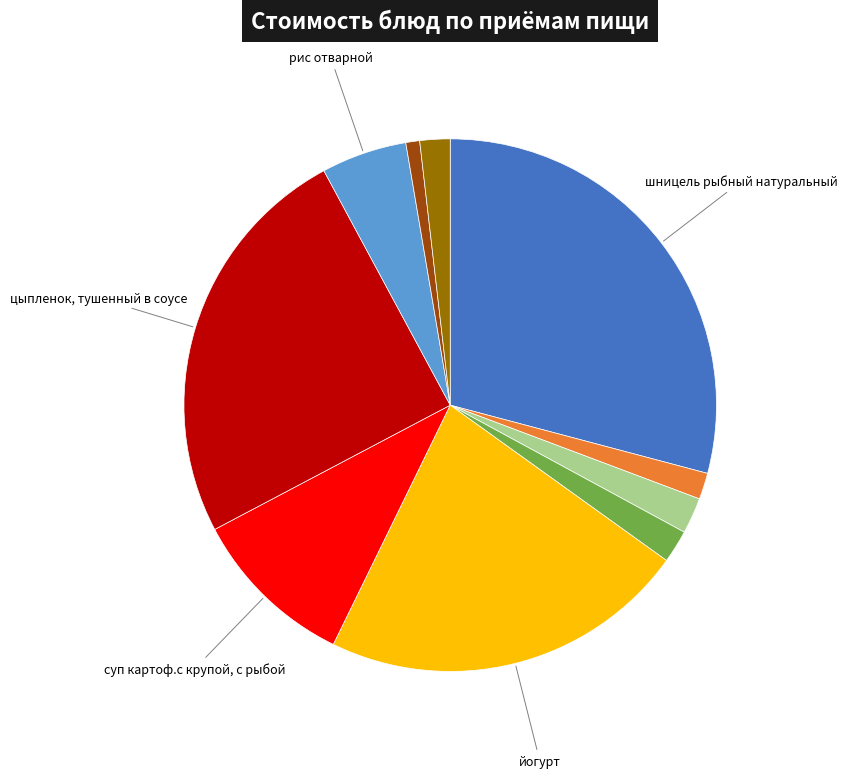

Is there any slice that represents more than half of the pie?

No